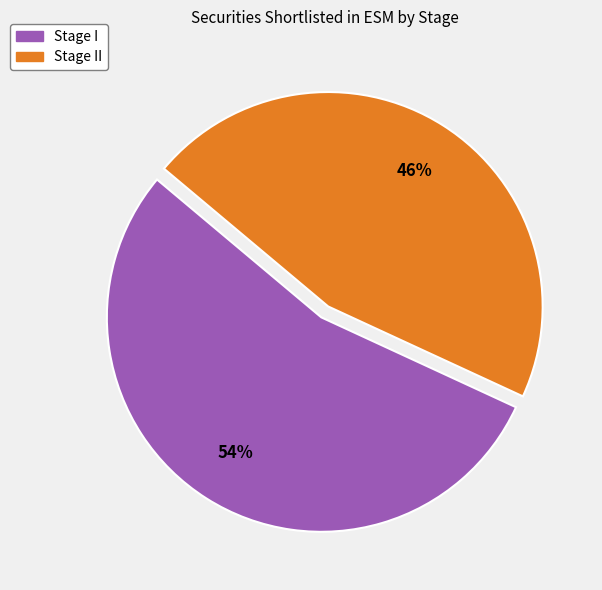

Is there any slice that represents more than half of the pie?

Yes